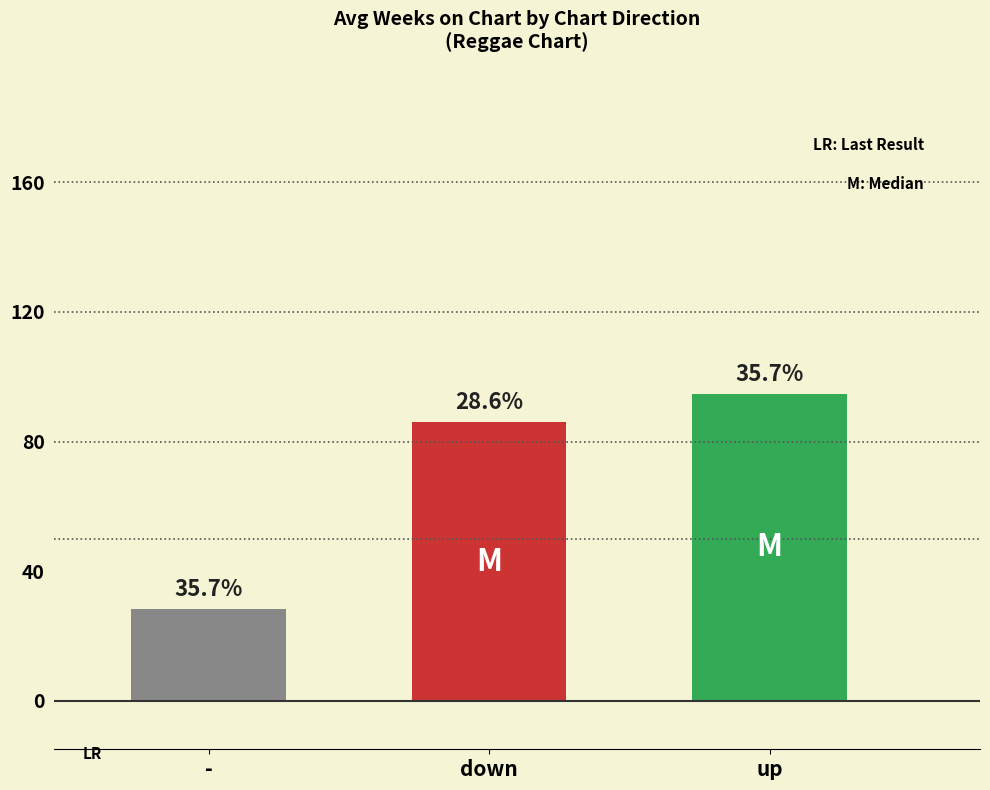

List the labels in order of value, smallest first.

-, down, up